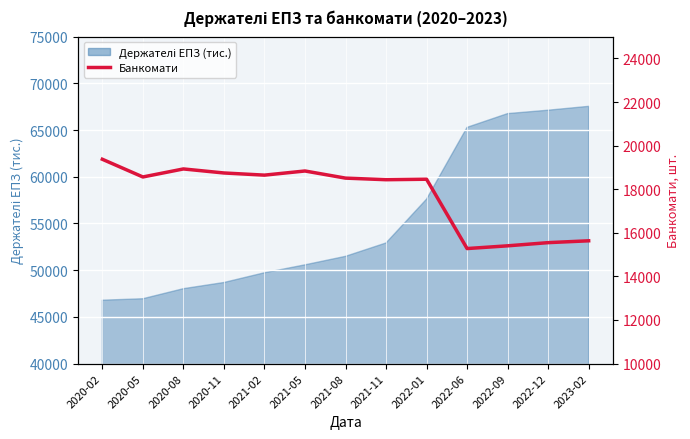

What is the greatest value displayed?

19375